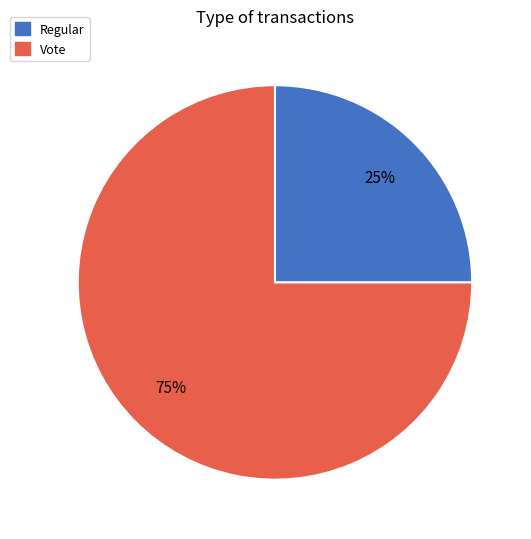

To the nearest percent, what percentage of the pie is Vote?

75%